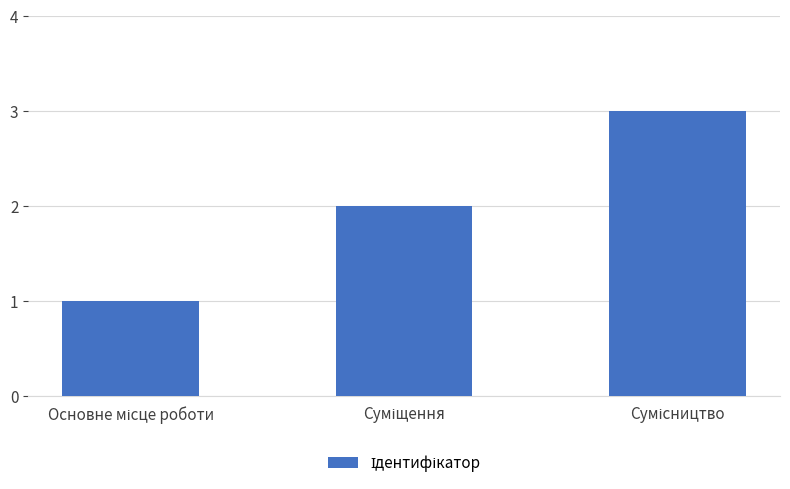

What is the maximum value shown in the chart?

3